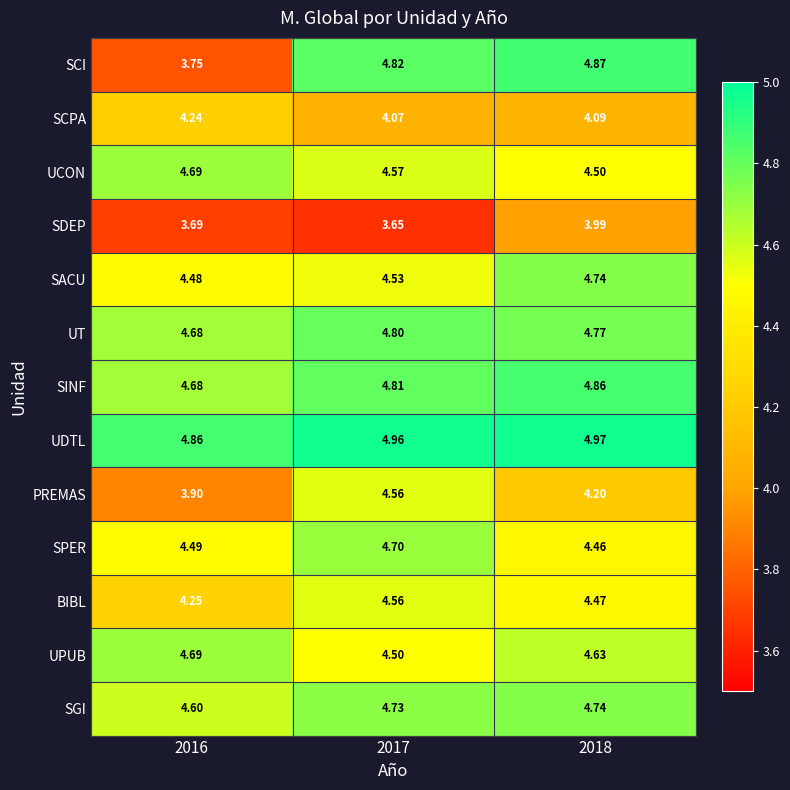

Is the value of UCON at 2016 greater than the value of SINF at 2016?

Yes